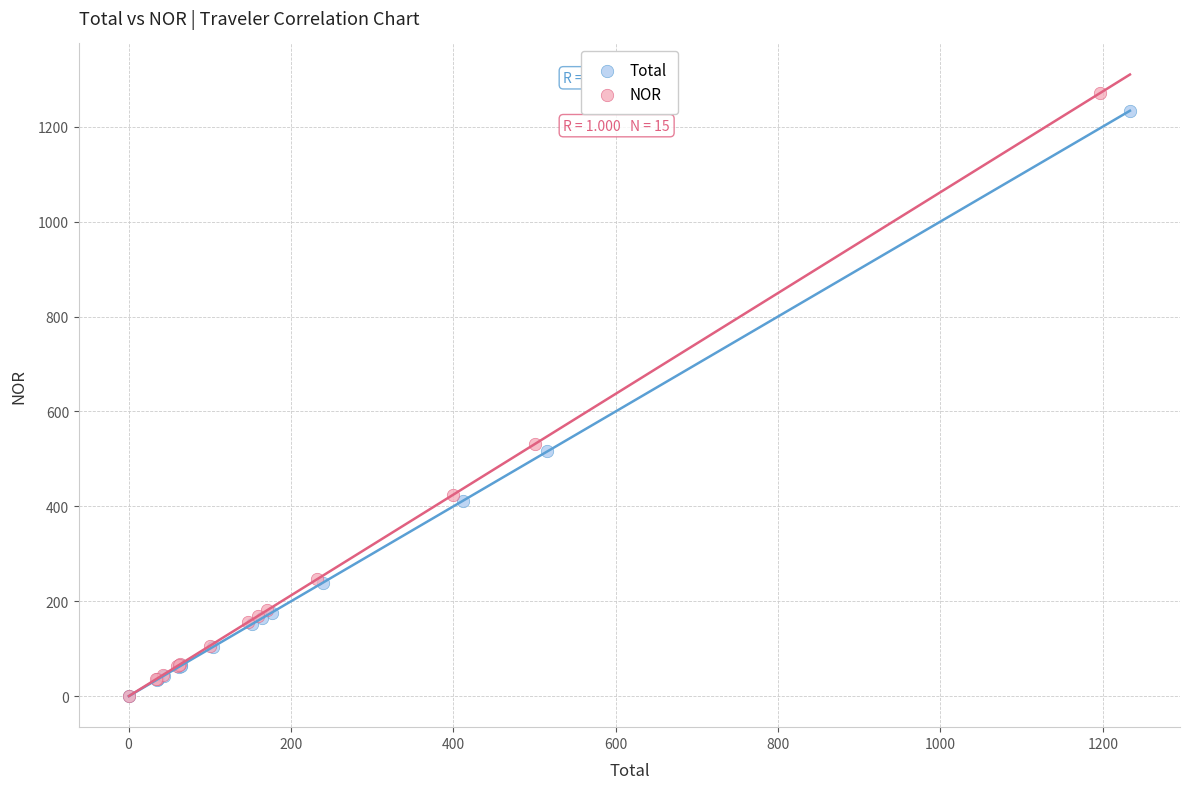

Which series reaches the maximum Y coordinate?

NOR